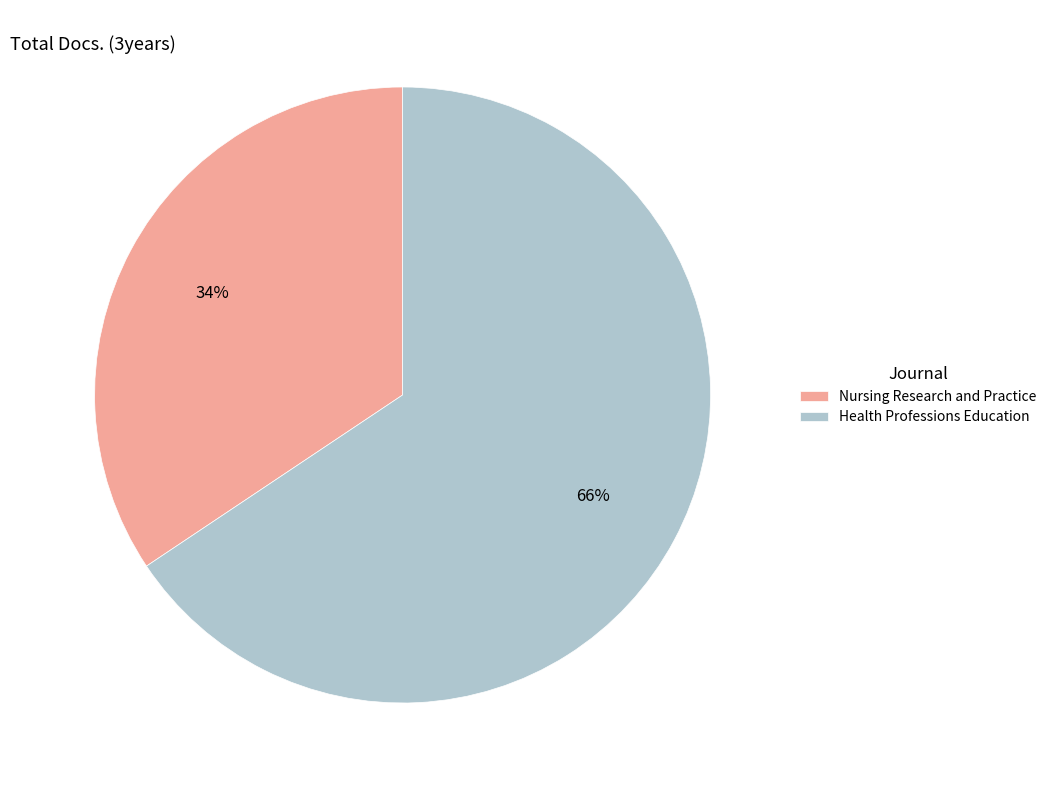

The Health Professions Education slice represents 66% of the pie. True or false?

True